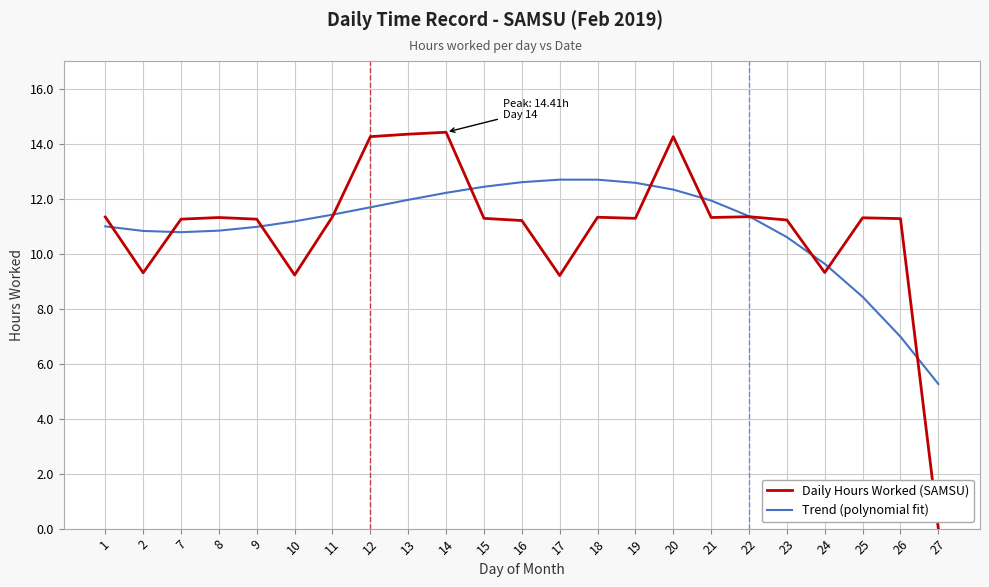

How many lines are shown in the chart?

2